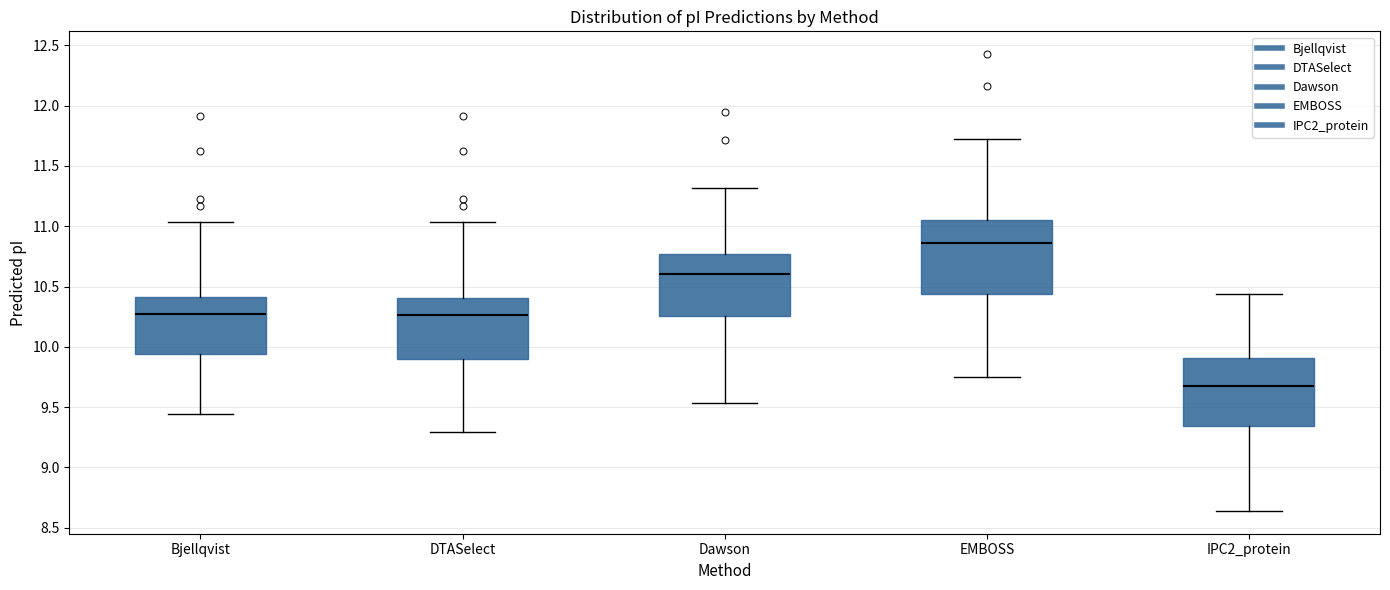

Which box has the highest median line?

EMBOSS